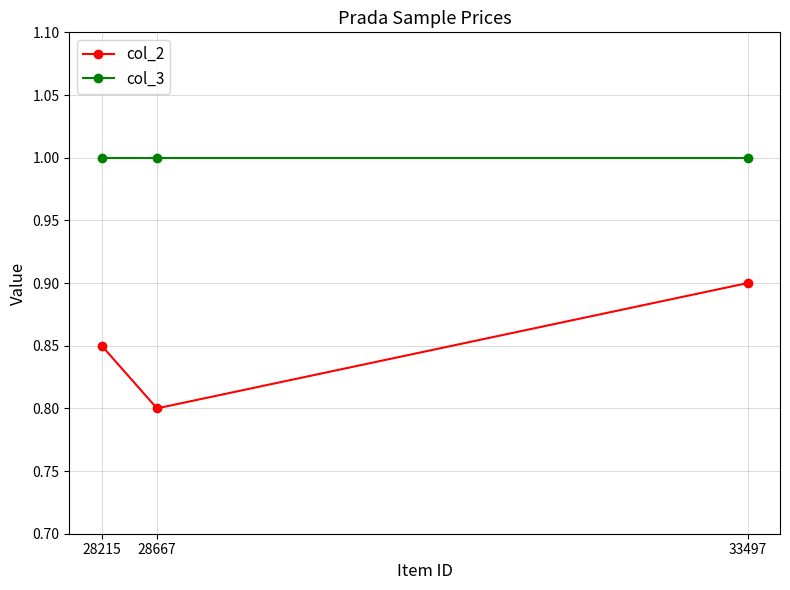

What is the sum of the col_3 values at 33497 and 28215?

2.0